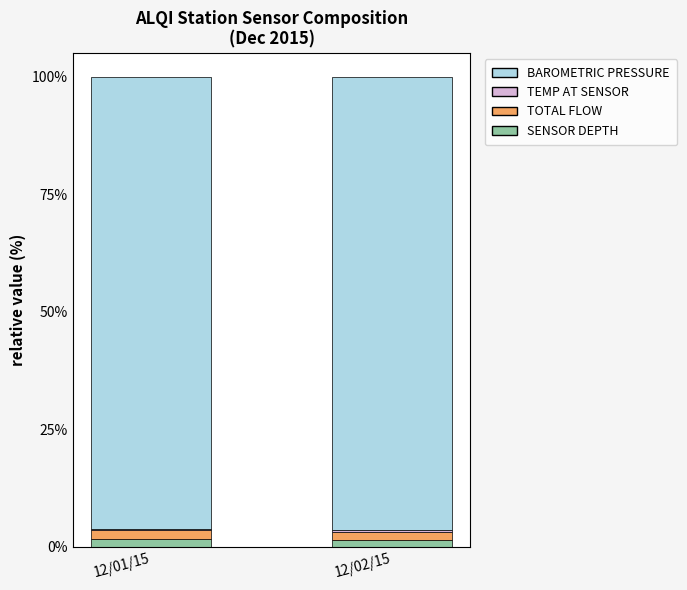

The SENSOR DEPTH series shows 1.5 at 12/02/15. True or false?

True